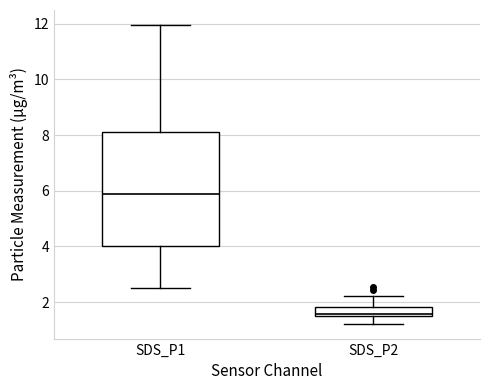

Which box has the lowest median line?

SDS_P2